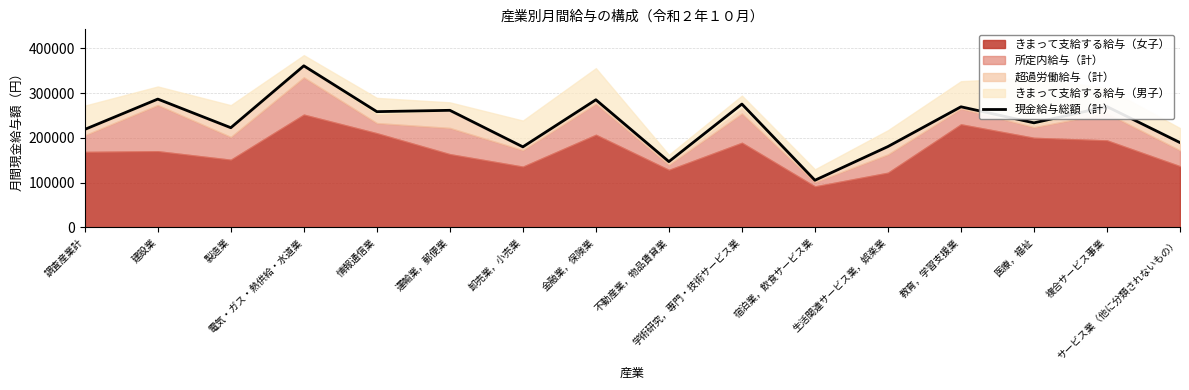

Rank the categories by value from lowest to highest.

宿泊業，飲食サービス業, 不動産業，物品賃貸業, 卸売業，小売業, 生活関連サービス業，娯楽業, サービス業（他に分類されないもの）, 調査産業計, 製造業, 医療，福祉, 情報通信業, 運輸業，郵便業, 教育，学習支援業, 複合サービス事業, 学術研究，専門・技術サービス業, 金融業，保険業, 建設業, 電気・ガス・熱供給・水道業